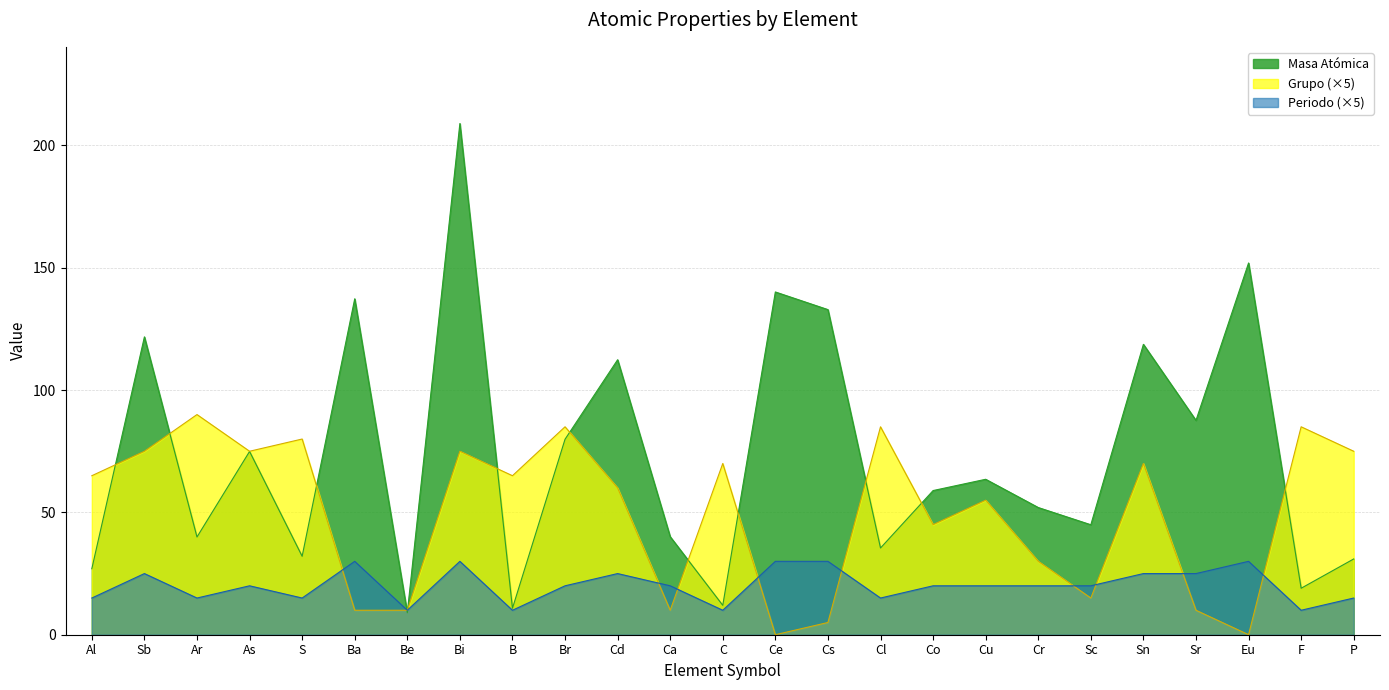

The Periodo series shows 7.7 at Ca. True or false?

False